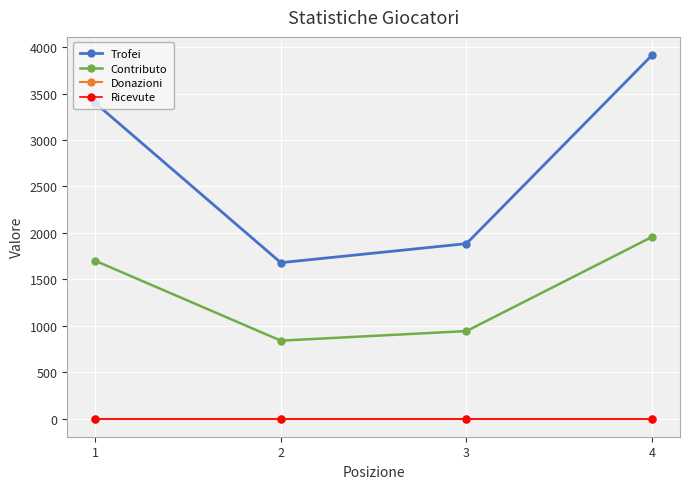

What is the difference between the Trofei values at 3 and 1?

1516